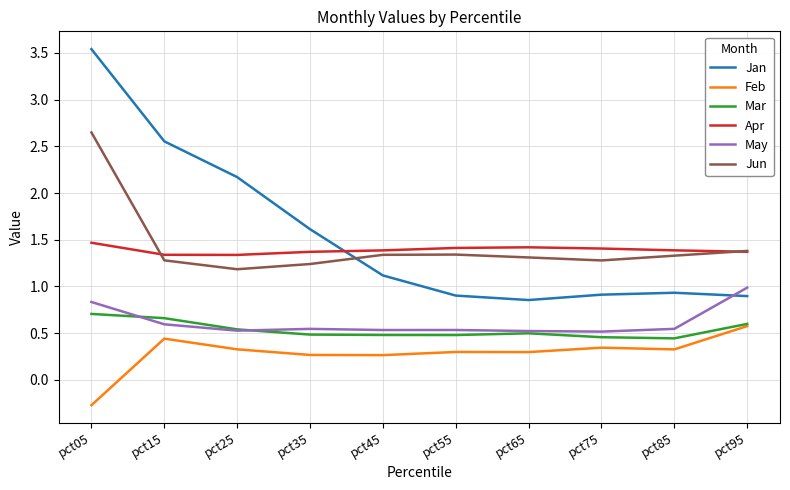

Rank the series at pct35 from highest to lowest value.

Jan, Apr, Jun, May, Mar, Feb